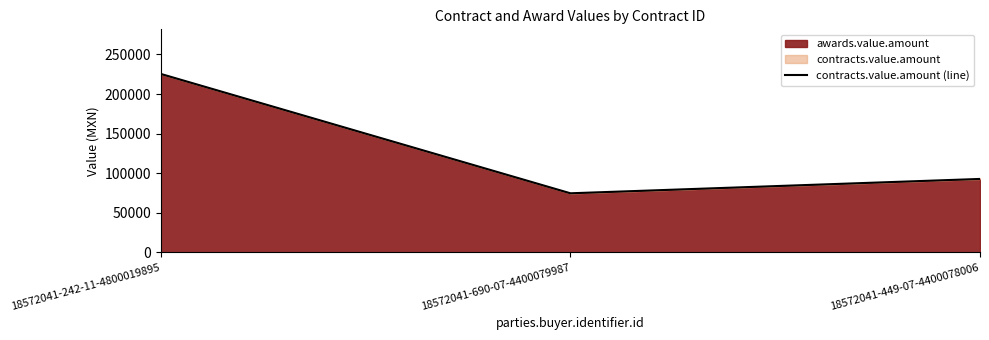

Reading right to left, what are all the values shown in this chart?

18572041-449-07-4400078006=92724.0	18572041-690-07-4400079987=74593.0	18572041-242-11-4800019895=225384.6